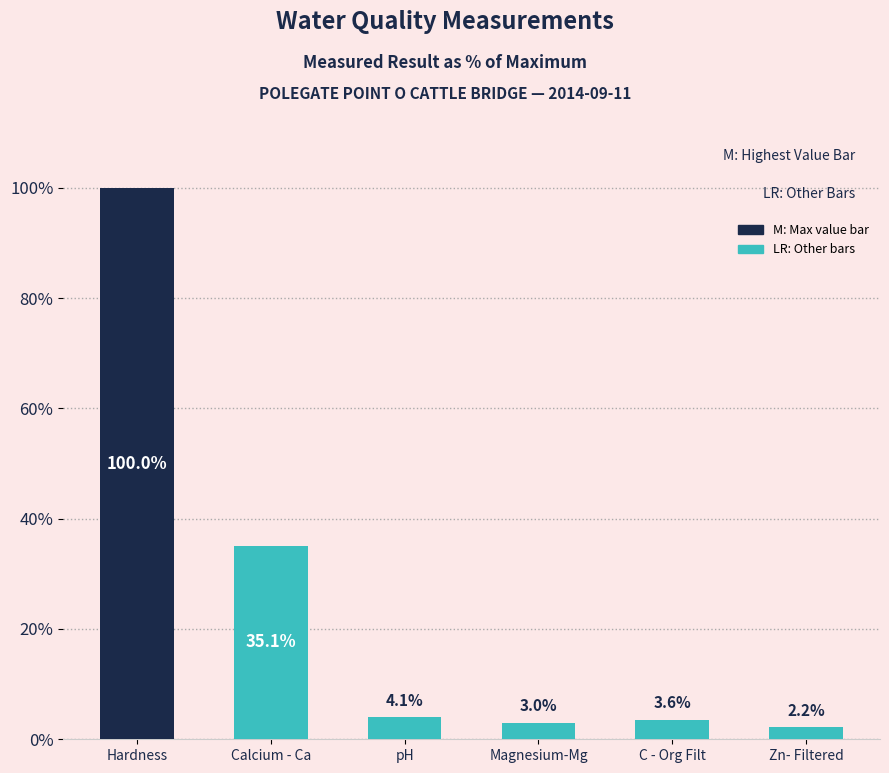

How many bars are there in total?

6